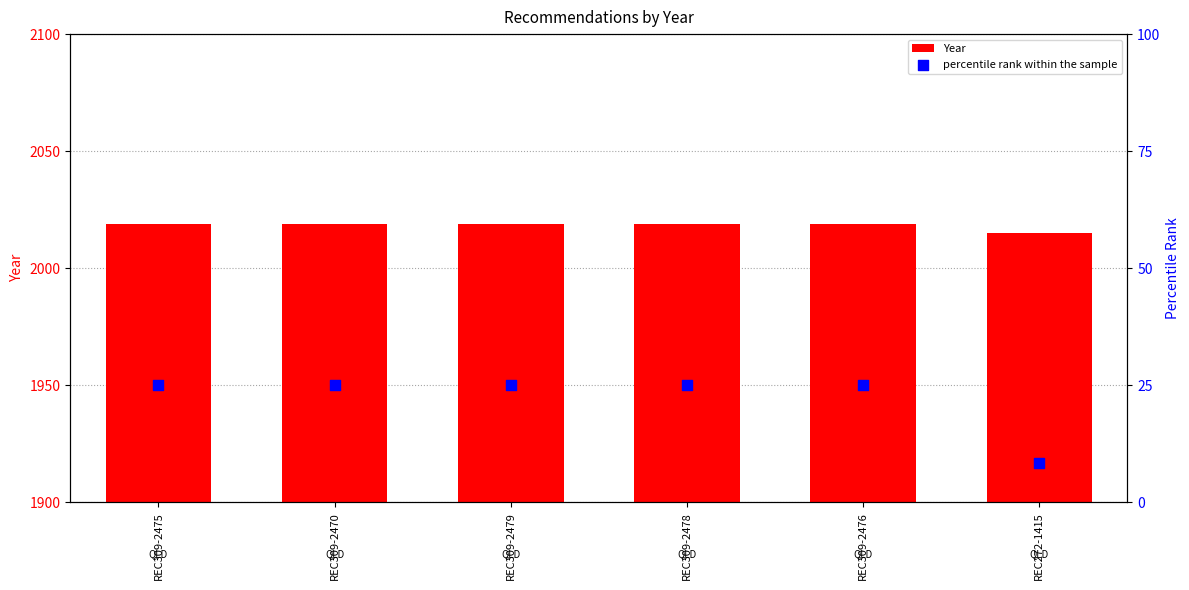

Which series has the widest spread of Y values?

percentile rank within the sample